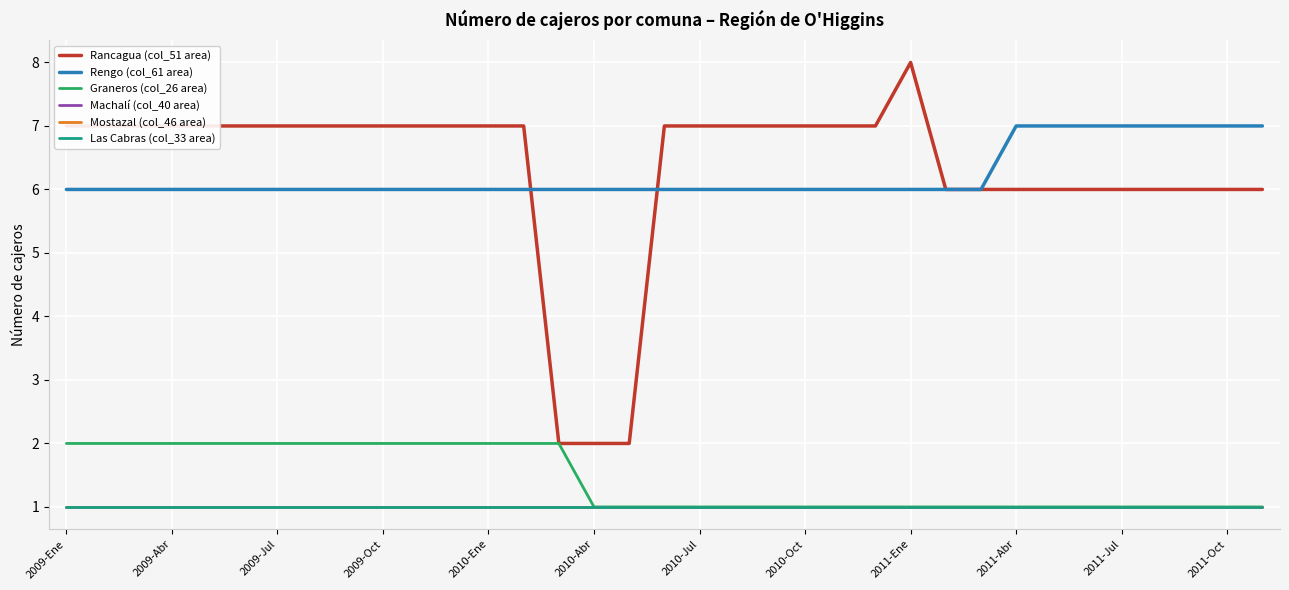

Is this an area chart (filled region under the line)?

No